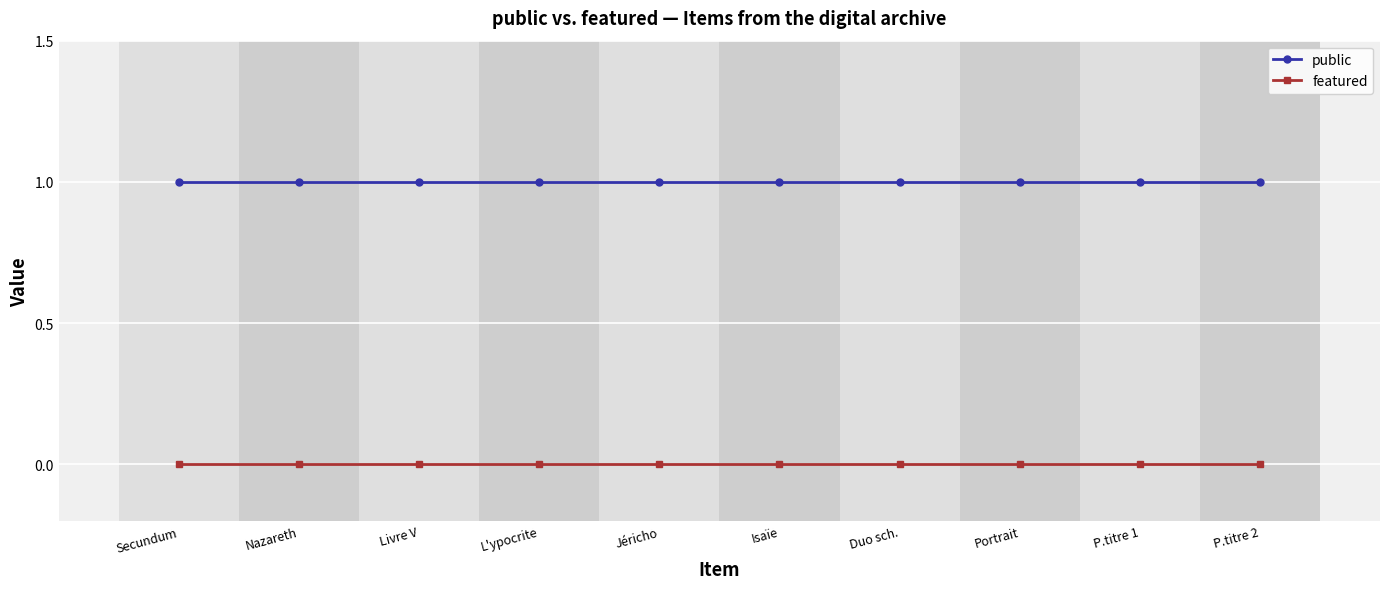

What is the label of the 4th point from the right?

Duo sch.